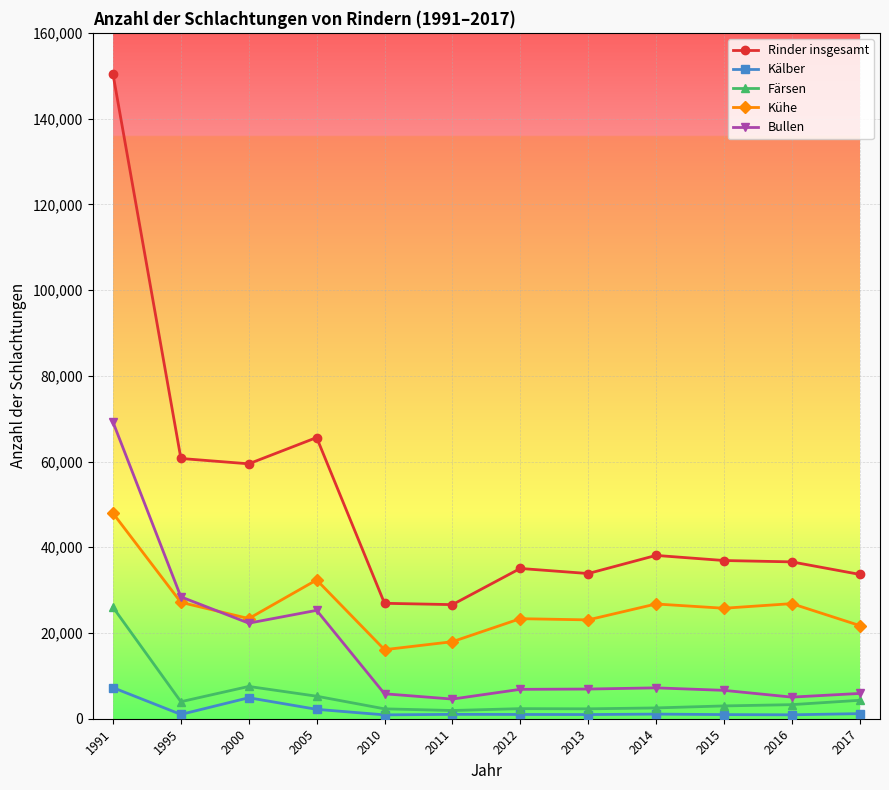

Count the number of data series in this chart.

5